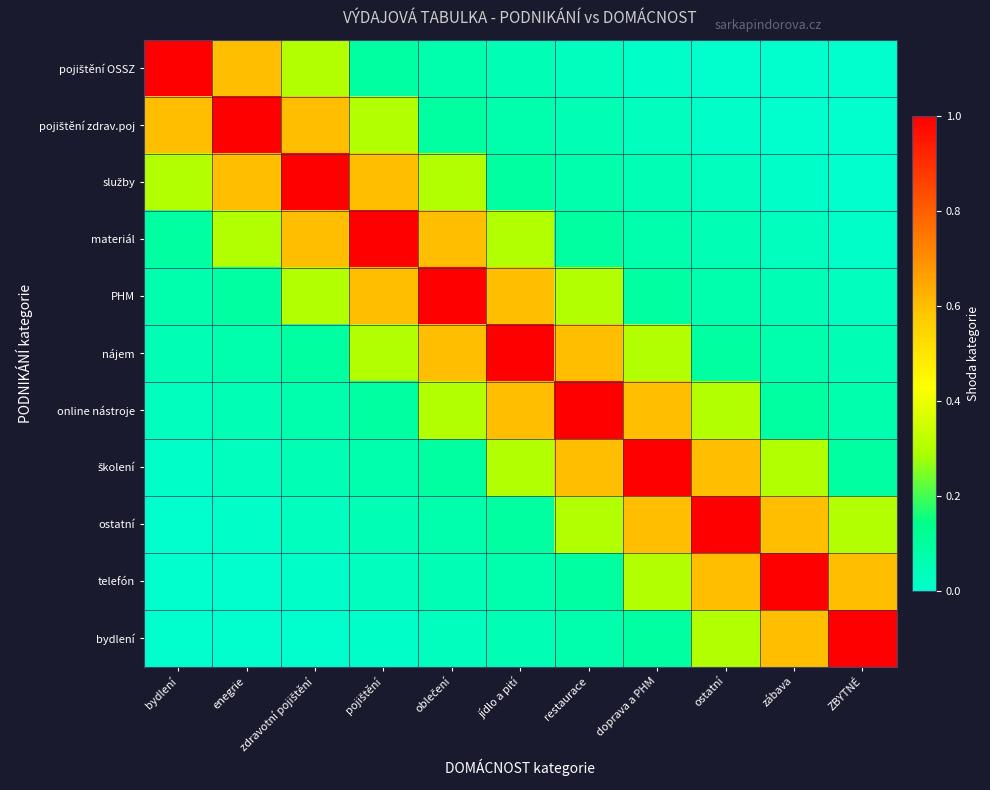

Which series has the widest spread of values?

pojištění OSSZ